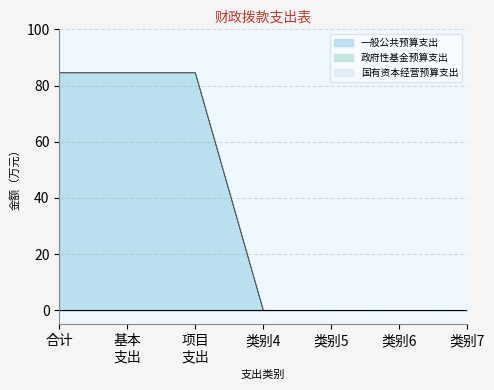

Reading left to right, transcribe all the data shown in this chart.

一般公共预算支出: 84.5	84.5	84.5	0.0	0.0	0.0	0.0
政府性基金预算支出: 0.0	0.0	0.0	0.0	0.0	0.0	0.0
国有资本经营预算支出: 0.0	0.0	0.0	0.0	0.0	0.0	0.0